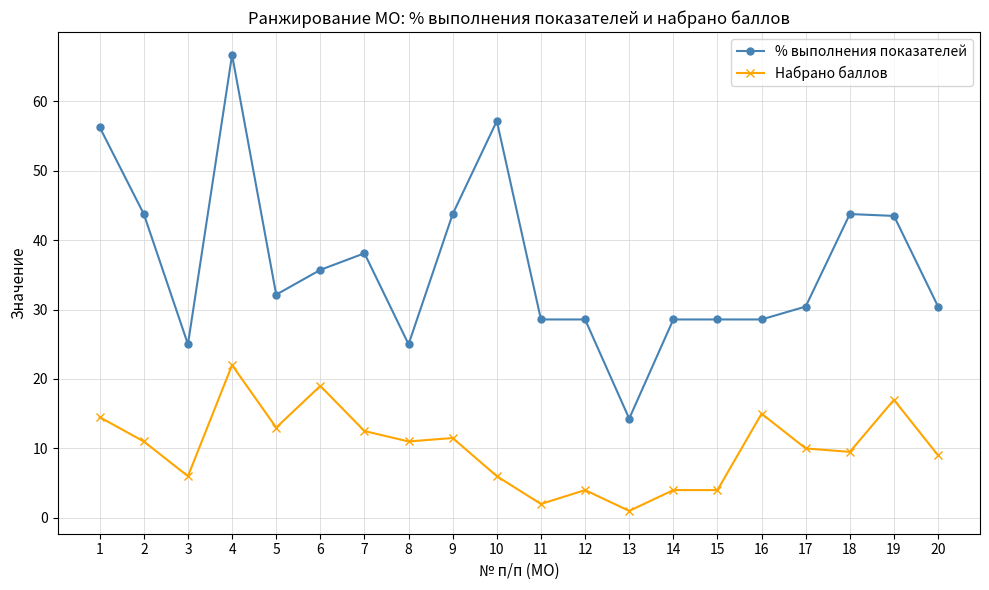

What is the total value across all series at 6?

54.7